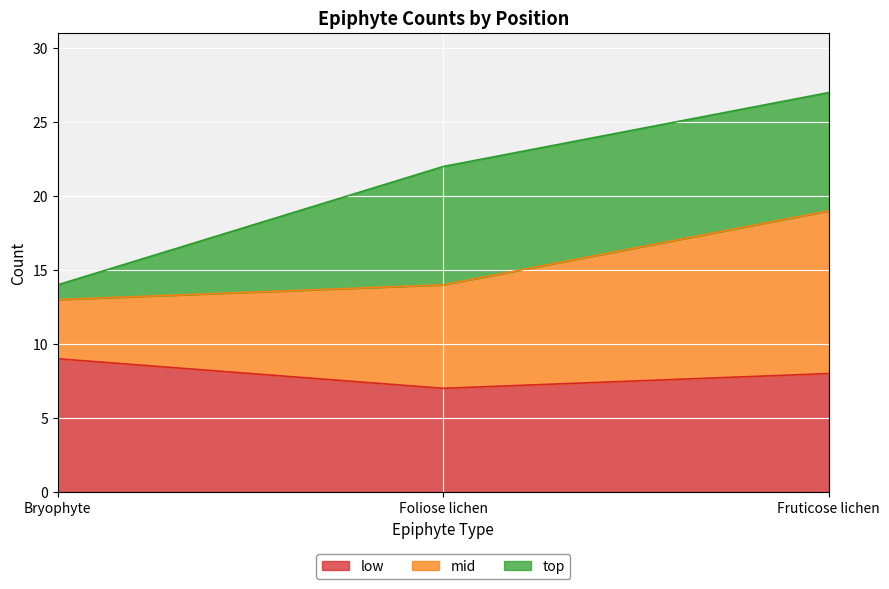

How many data points in mid are above 7?

1